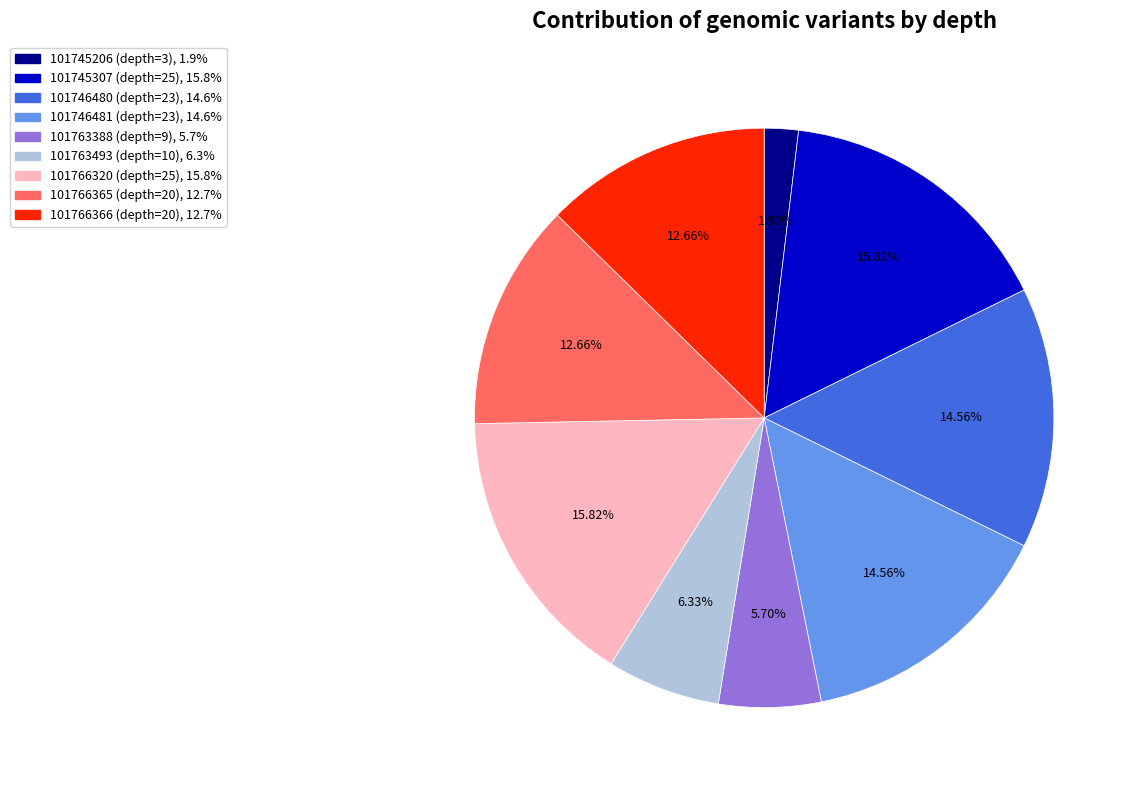

To the nearest percent, what is the average slice percentage?

11%